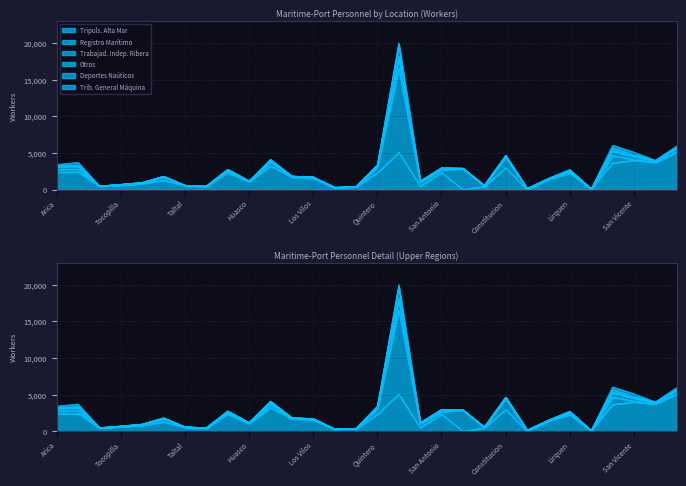

At Caldera, list the series in order from smallest to largest.

Trabajad. Indep. Ribera, Registro Marítimo, Tripuls. Alta Mar, Deportes Naúticos, Otros, Trib. General Máquina